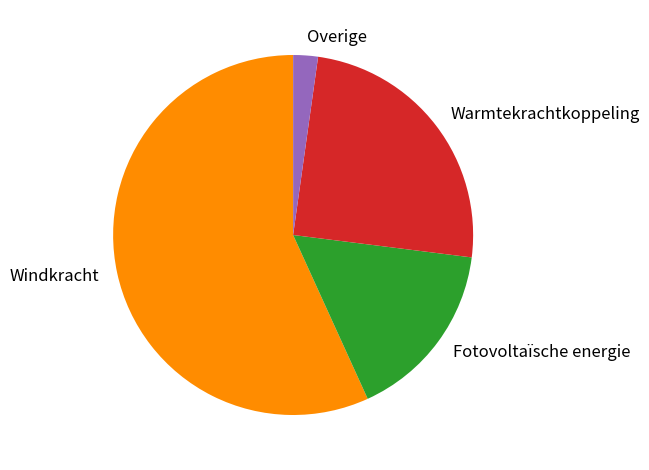

True or false: Overige accounts for 2% of the total.

True